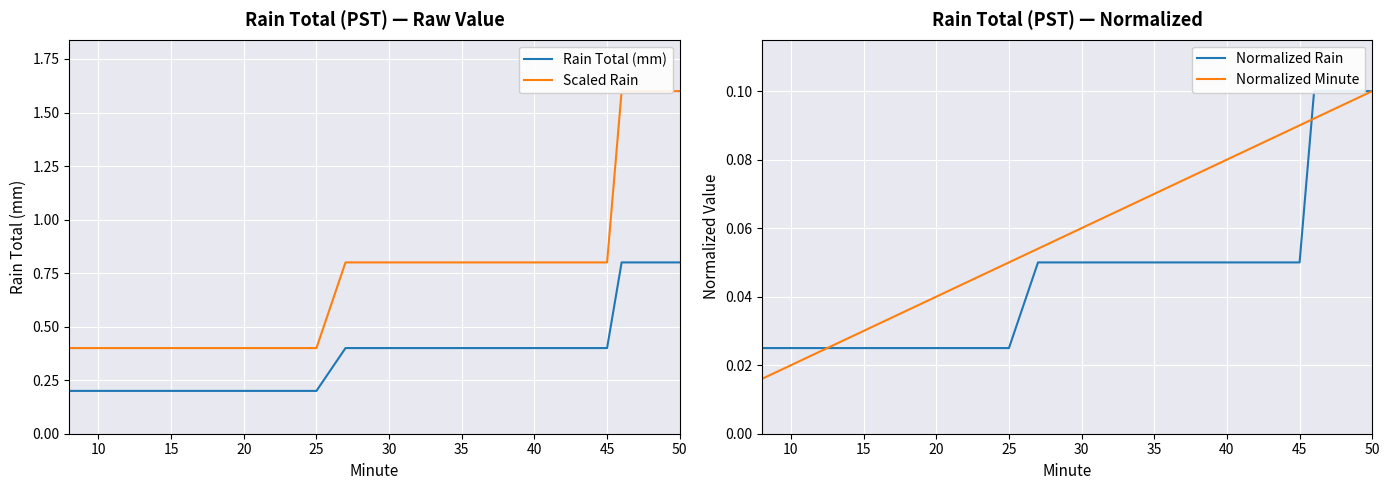

True or false: Normalized Minute and Scaled Rain intersect in this chart.

False